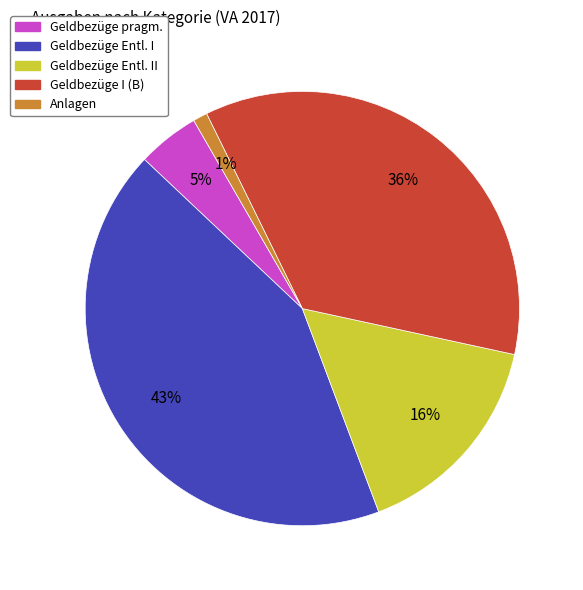

To the nearest percent, what is the difference between the largest and smallest slice percentages?

42%